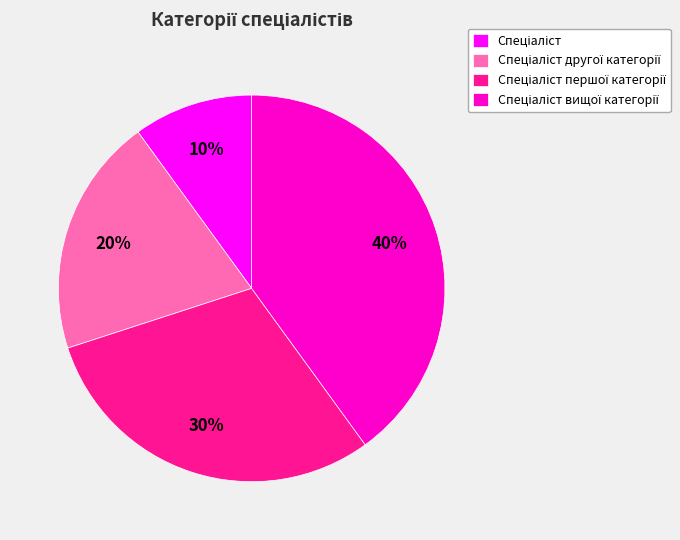

To the nearest percent, what is the difference between the largest and smallest slice percentages?

30%